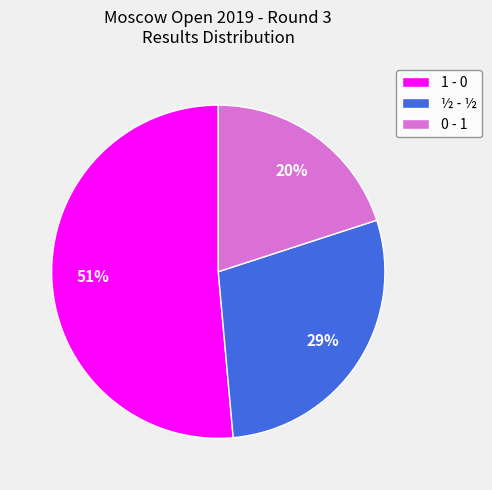

Which has a higher value, 0 - 1 or ½ - ½?

½ - ½